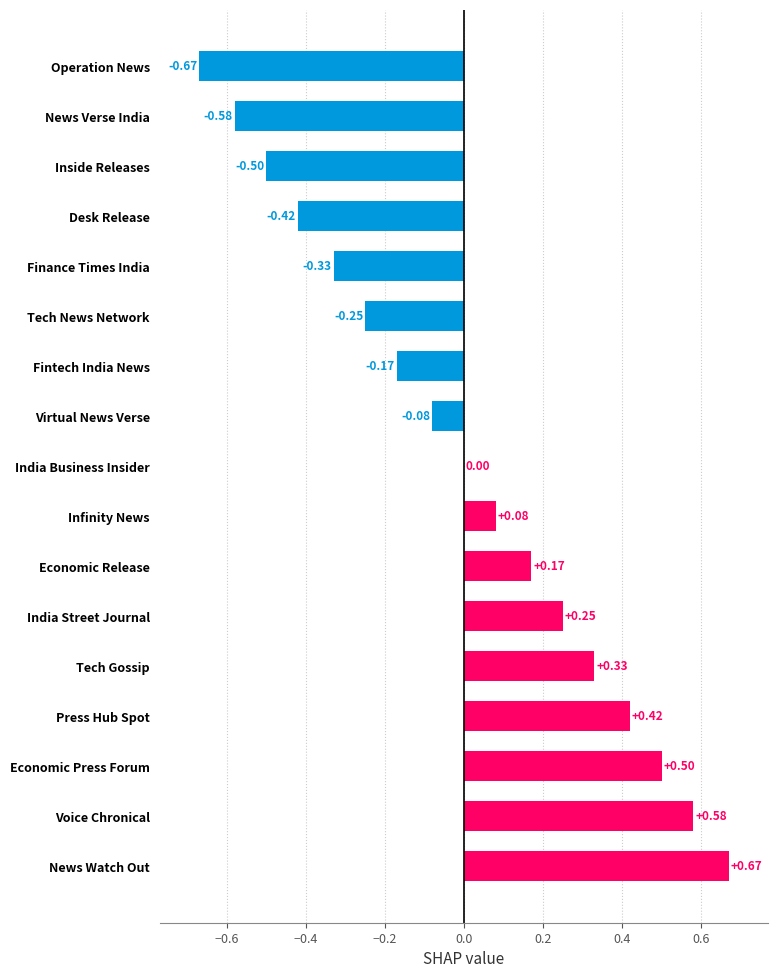

Where is the data nearest to the value 0?

India Business Insider